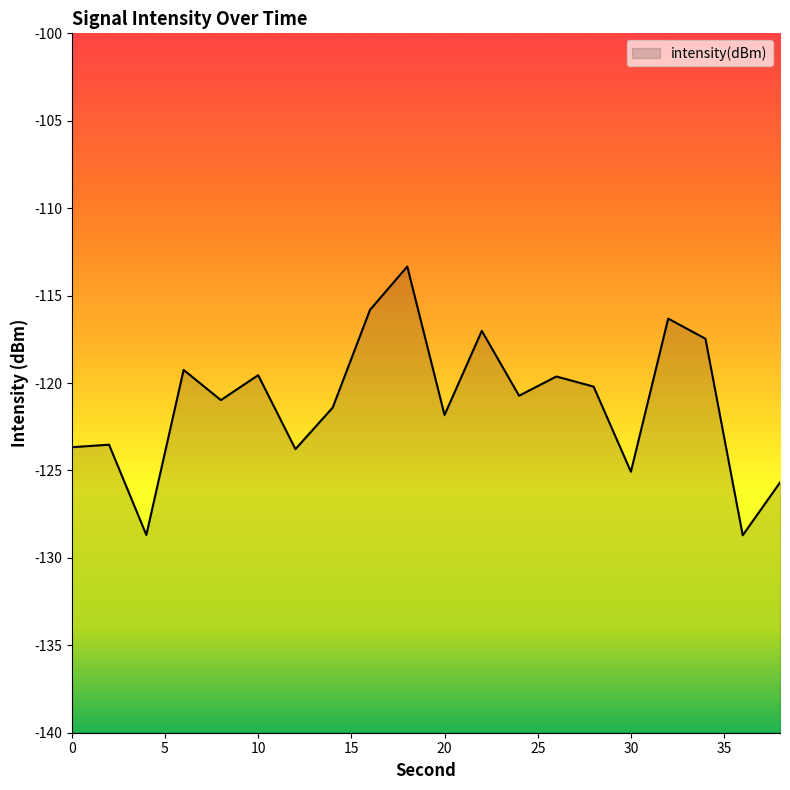

Which label corresponds to the smallest value in the chart?

36